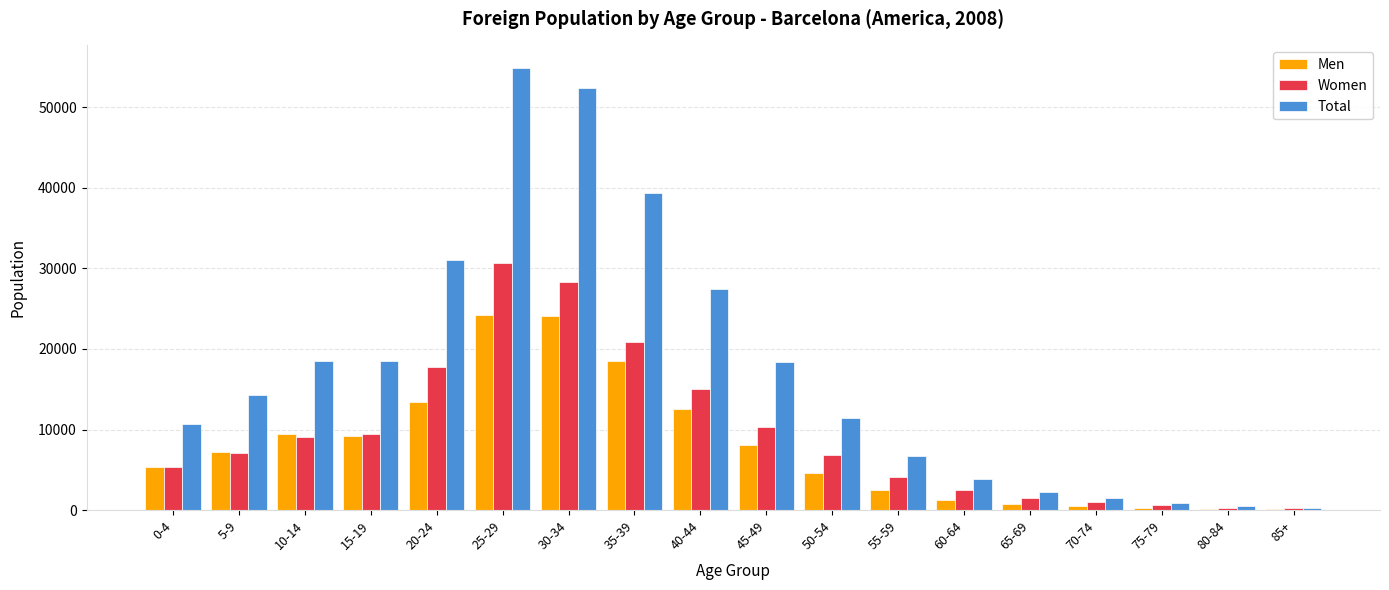

What is the sum of all Women values?

170768